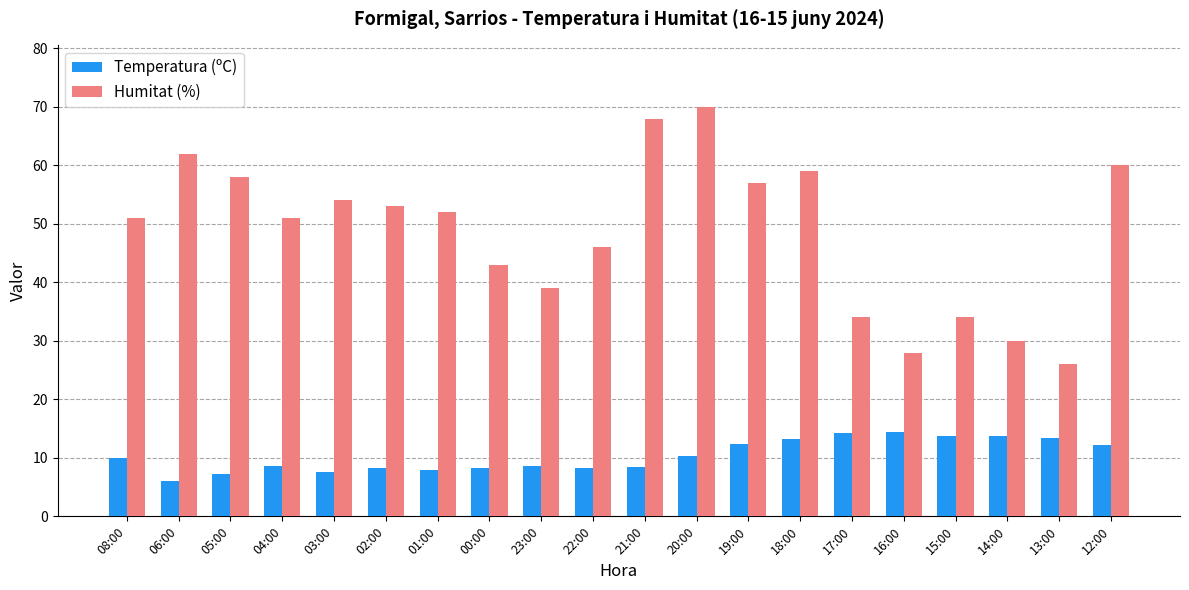

The Temperatura (ºC) series shows 13.8 at 15:00. True or false?

True